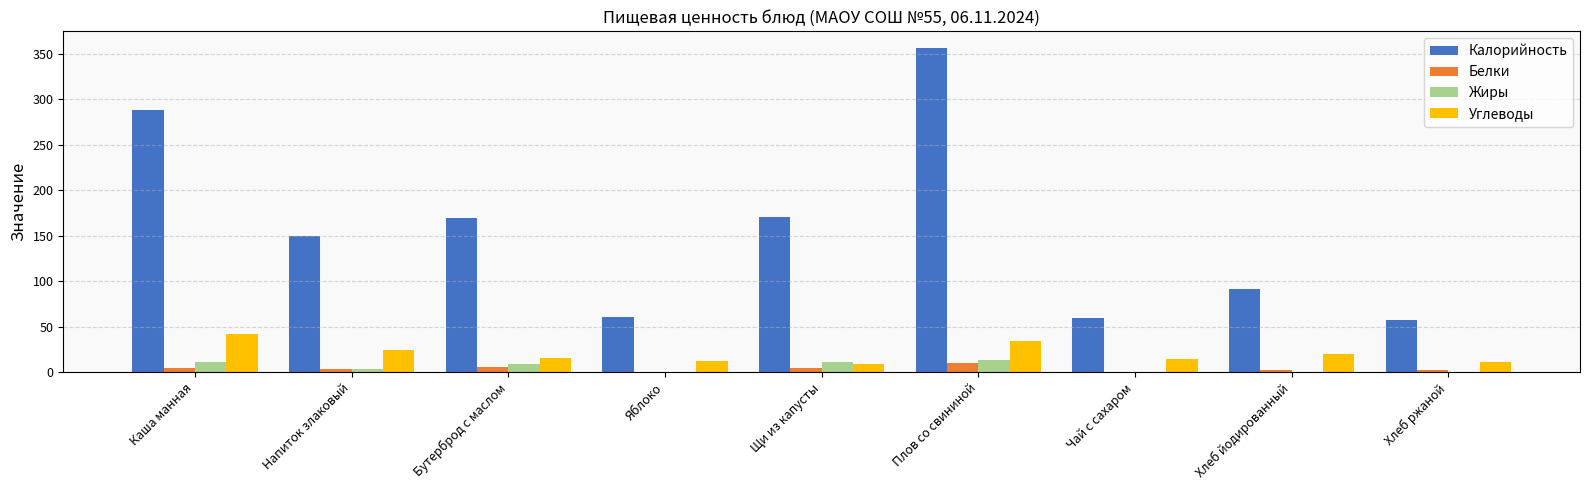

How many data points in Углеводы are above 15?

5